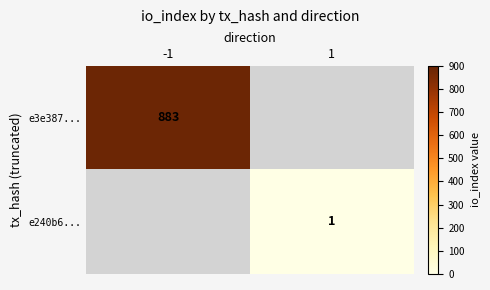

The e3e387... series shows 883 at -1. True or false?

True